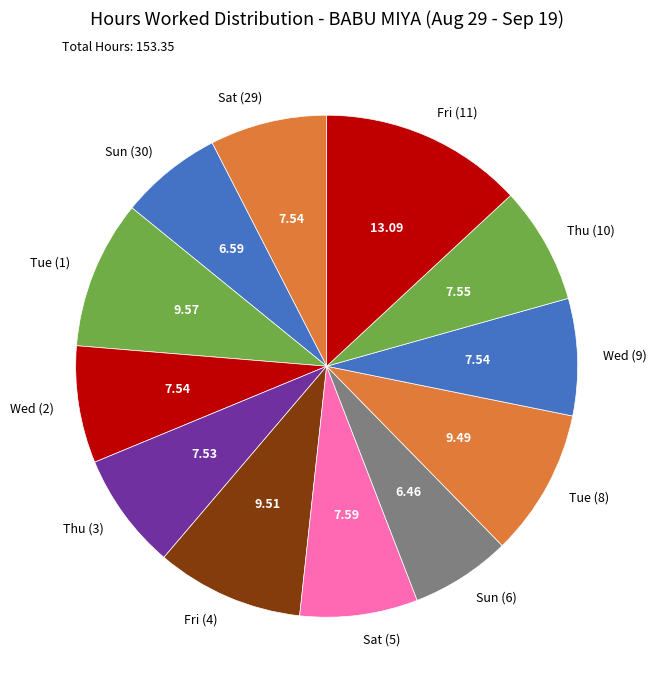

How many segments does this pie chart have?

12